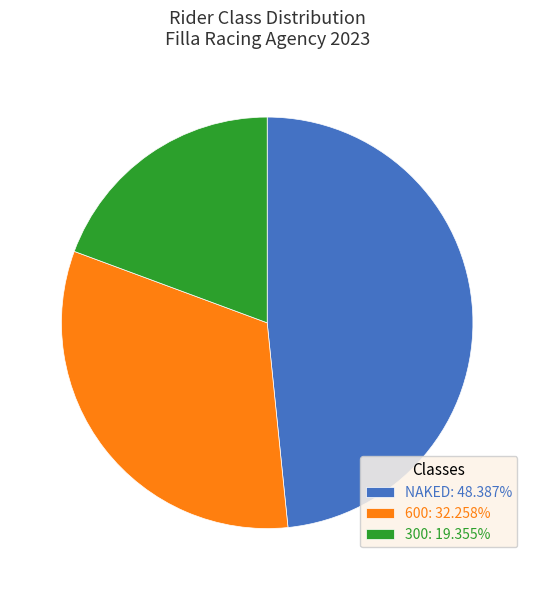

How many segments does this pie chart have?

3